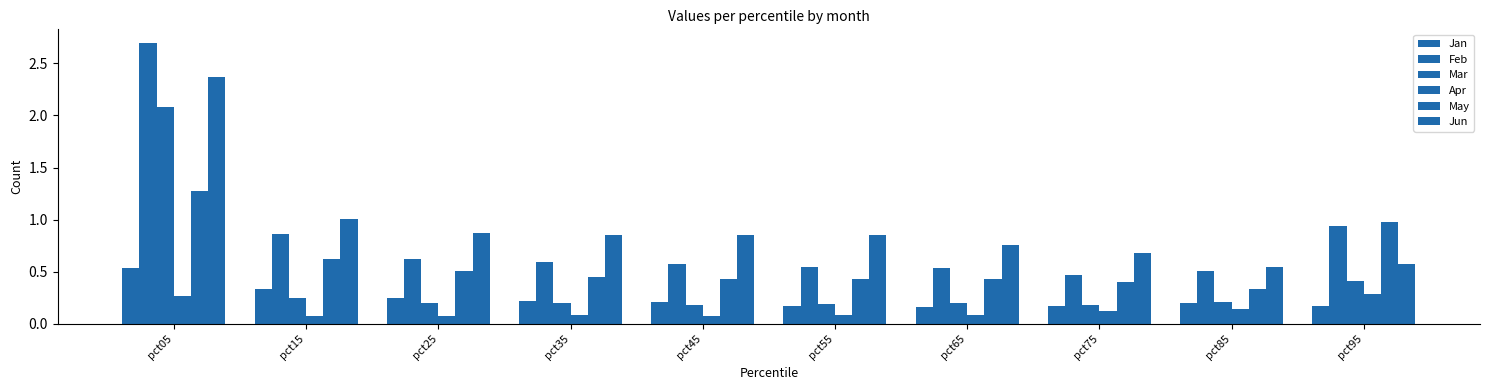

How many distinct data groups are displayed?

6